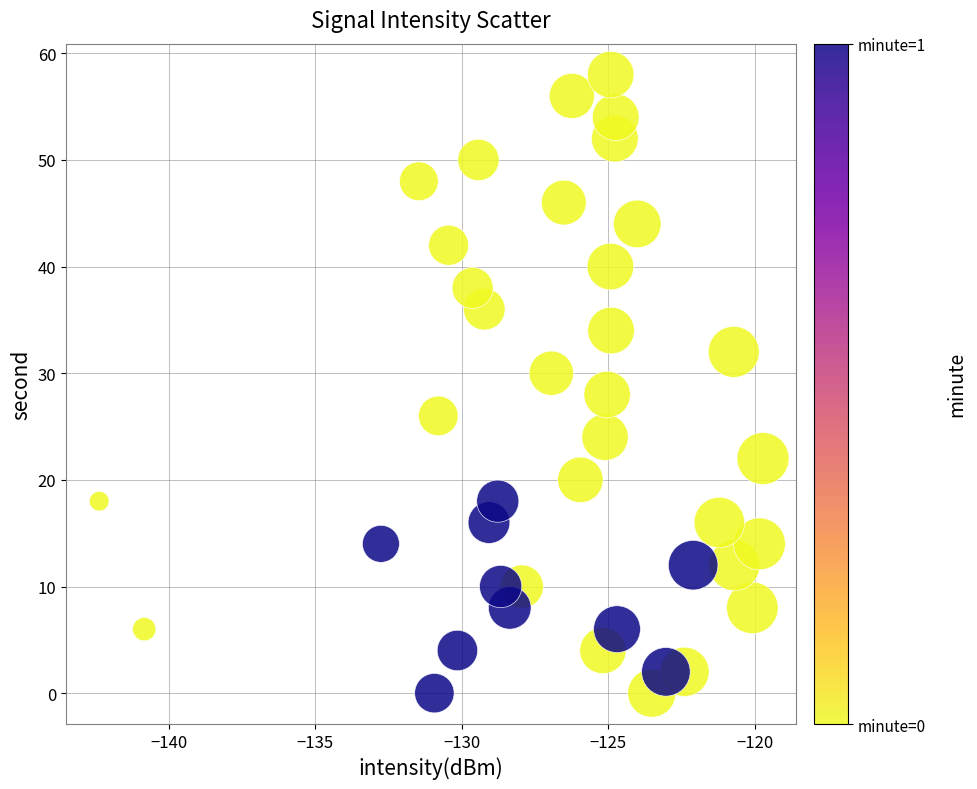

What is the range of Y values (max minus min)?

58